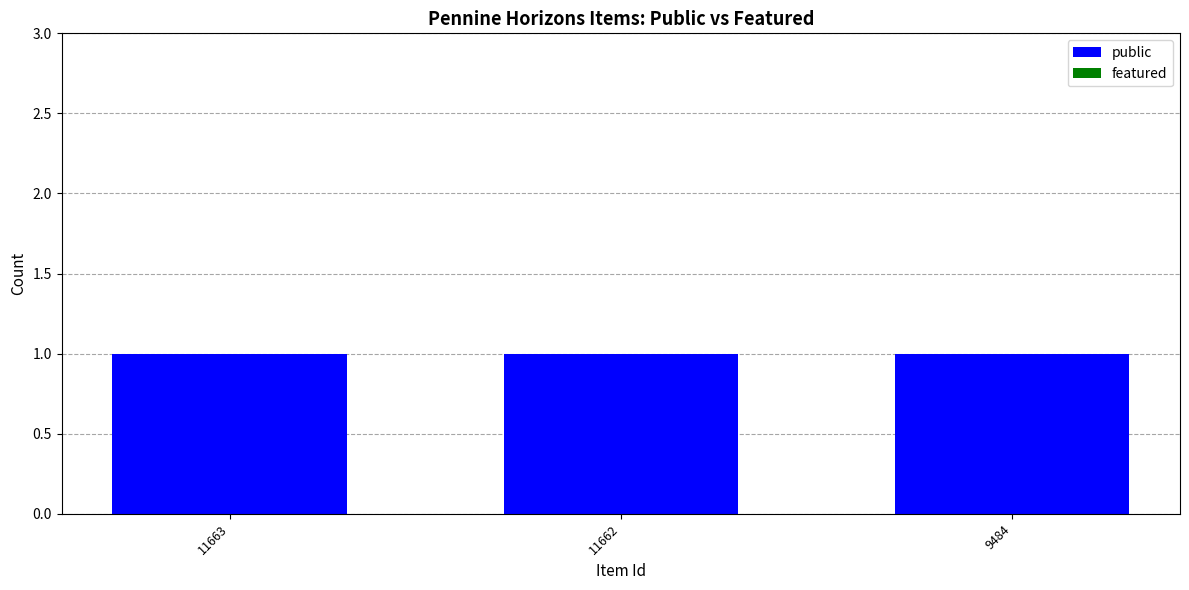

What is the maximum value shown in the chart?

1